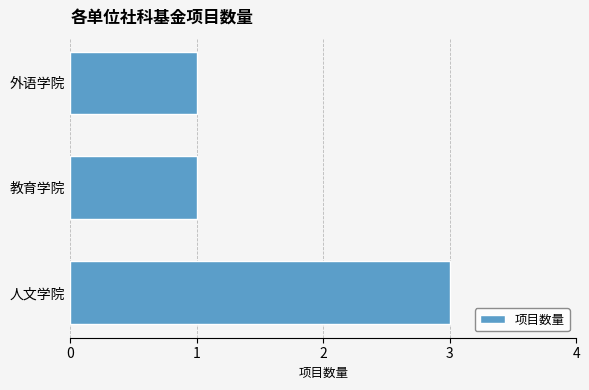

Reading top to bottom, what are all the values shown in this chart?

外语学院=1	教育学院=1	人文学院=3